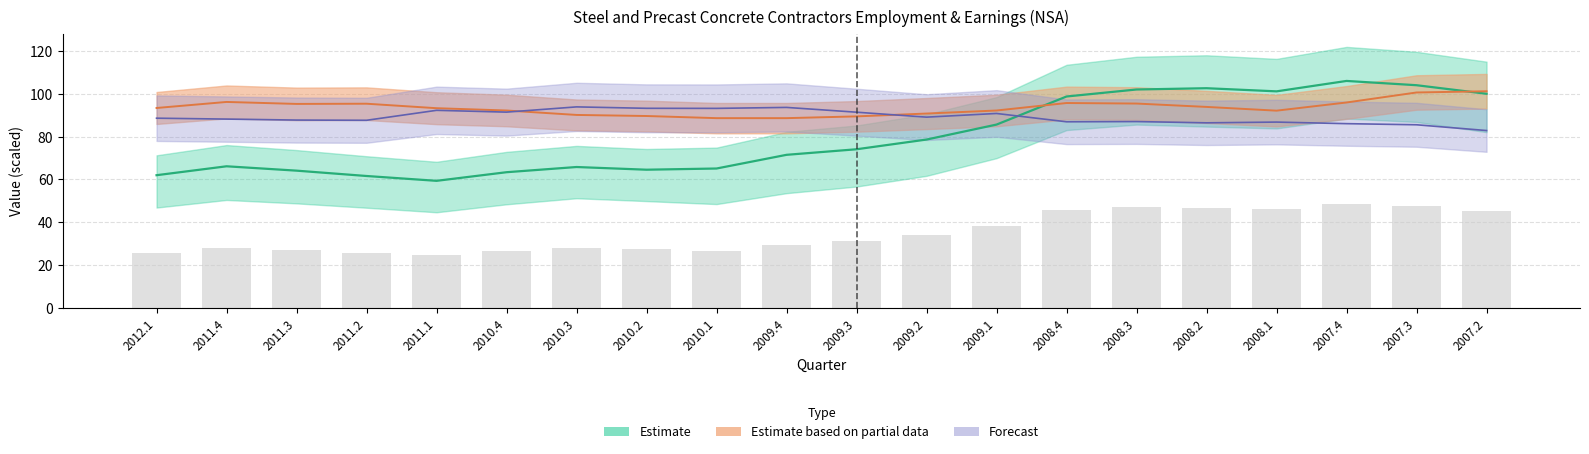

The Avg Hourly Earnings All series shows 35.2 at 2009.1. True or false?

False